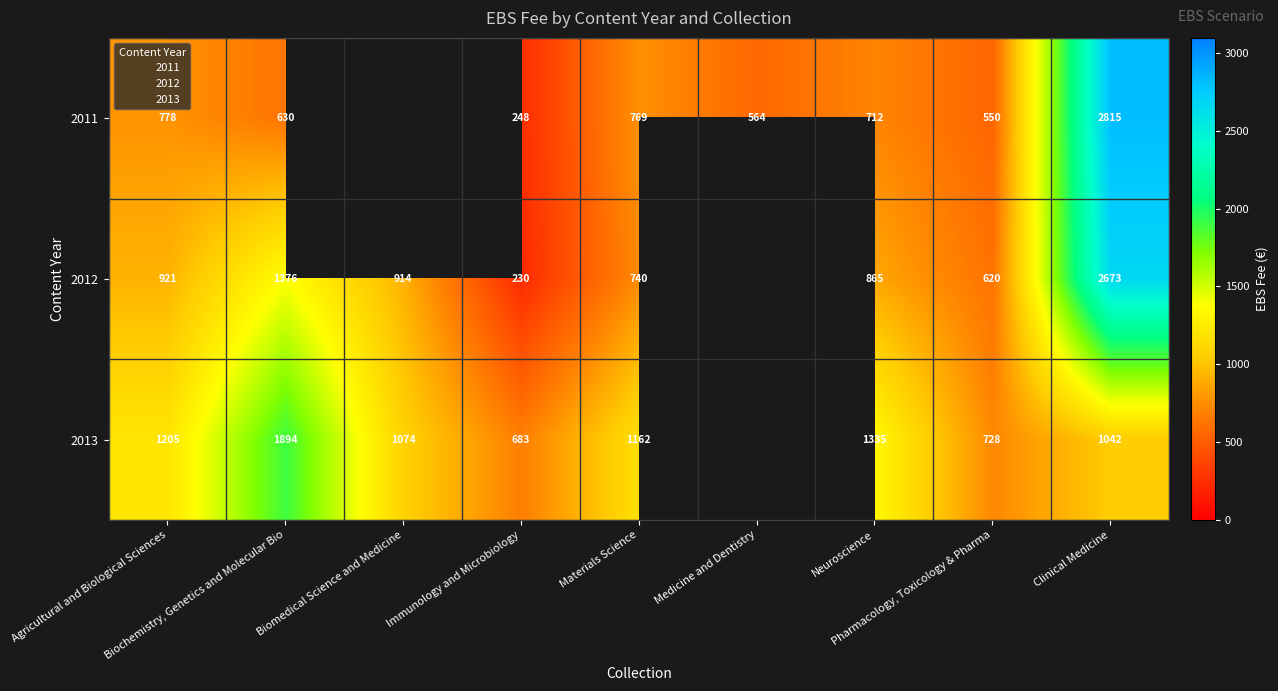

True or false: 2012 has a value of 620.1 at Pharmacology, Toxicology & Pharma.

True